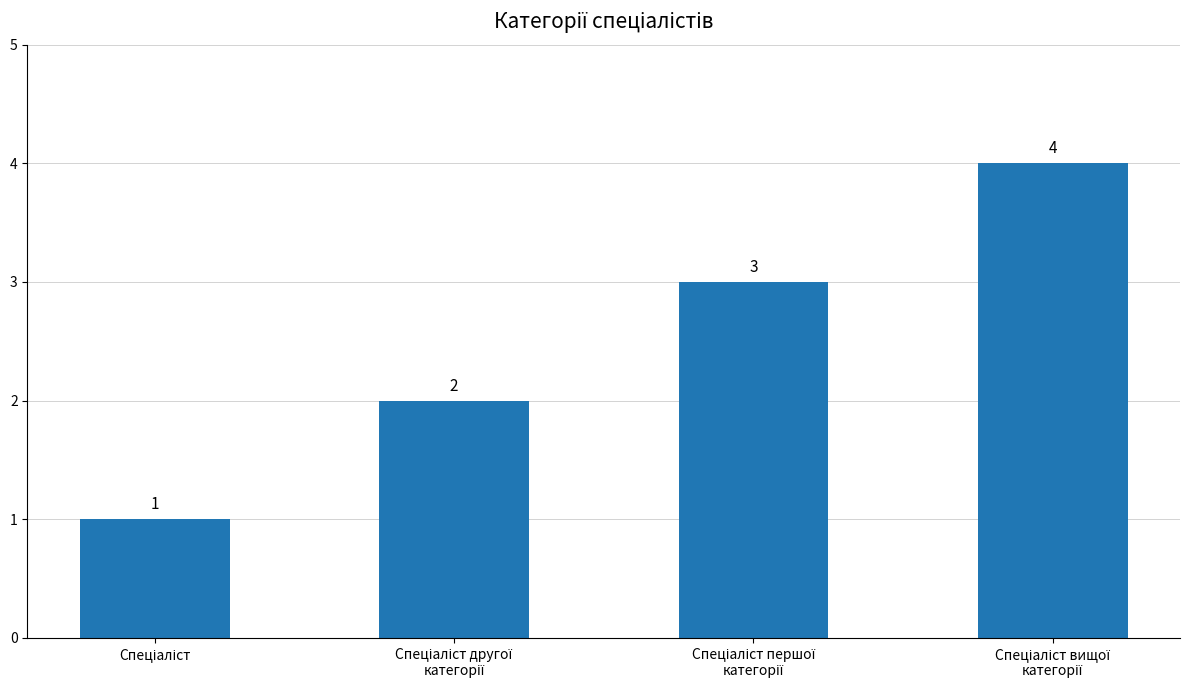

Reading left to right, transcribe all the data shown in this chart.

1	2	3	4